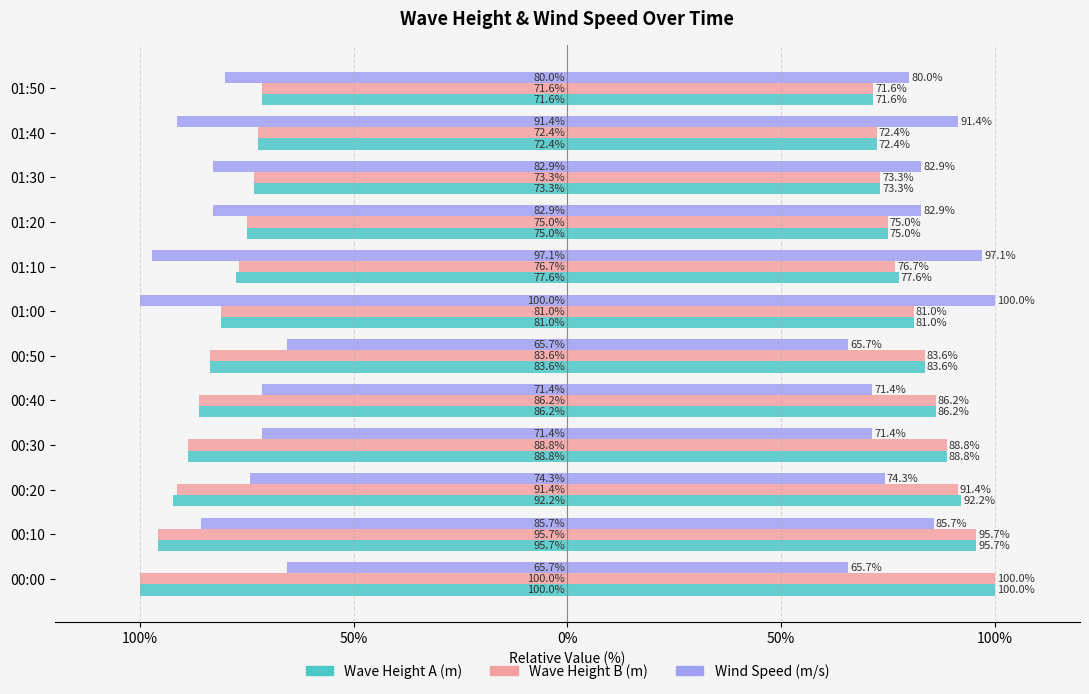

How many values in the Wave Height B (m) series are below -81?

7